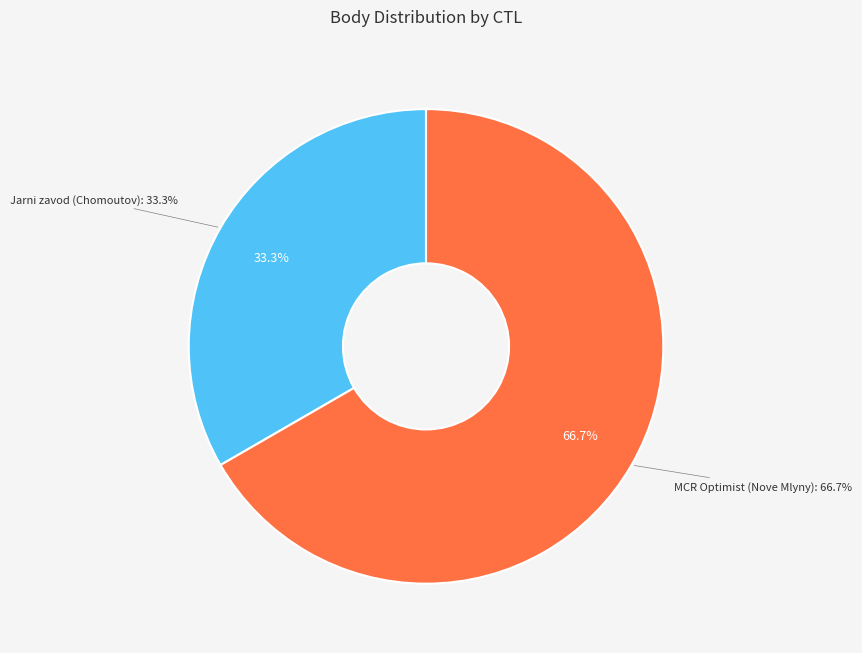

To the nearest percent, what percentage of the pie is 162150?

67%